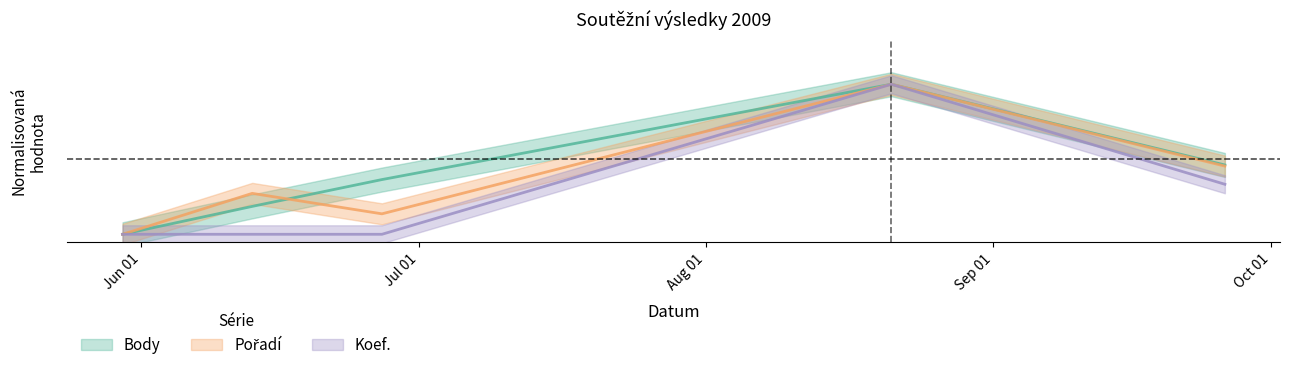

Where is Koef. nearest to the value 0?

2009-05-30